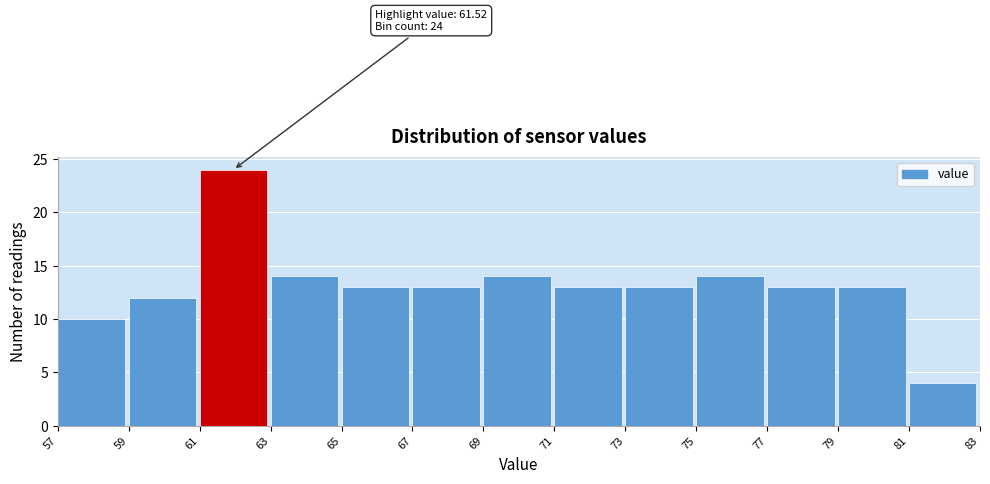

Over which range of the x-axis is the bar tallest?

61 to 63